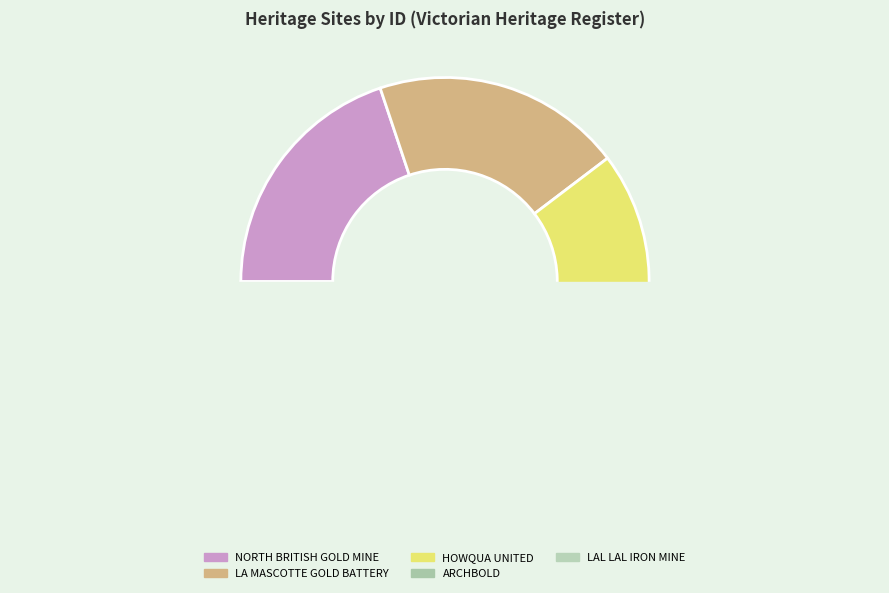

To the nearest percent, what portion does LAL LAL IRON MINE AND SMELTING WORKS represent?

22%